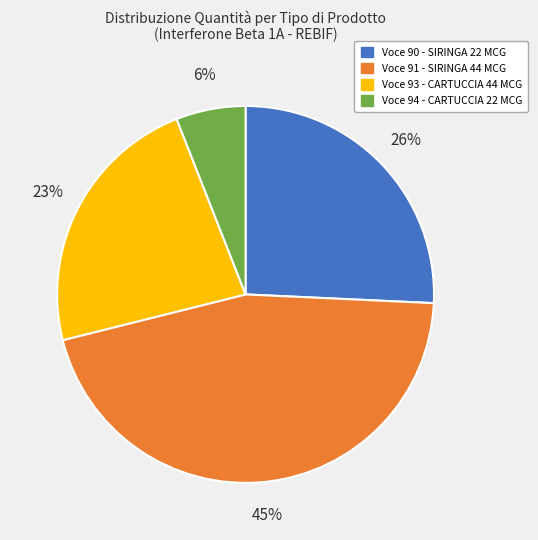

Do Voce 94 - CARTUCCIA 22 MCG and Voce 93 - CARTUCCIA 44 MCG together represent more than half of the pie?

No